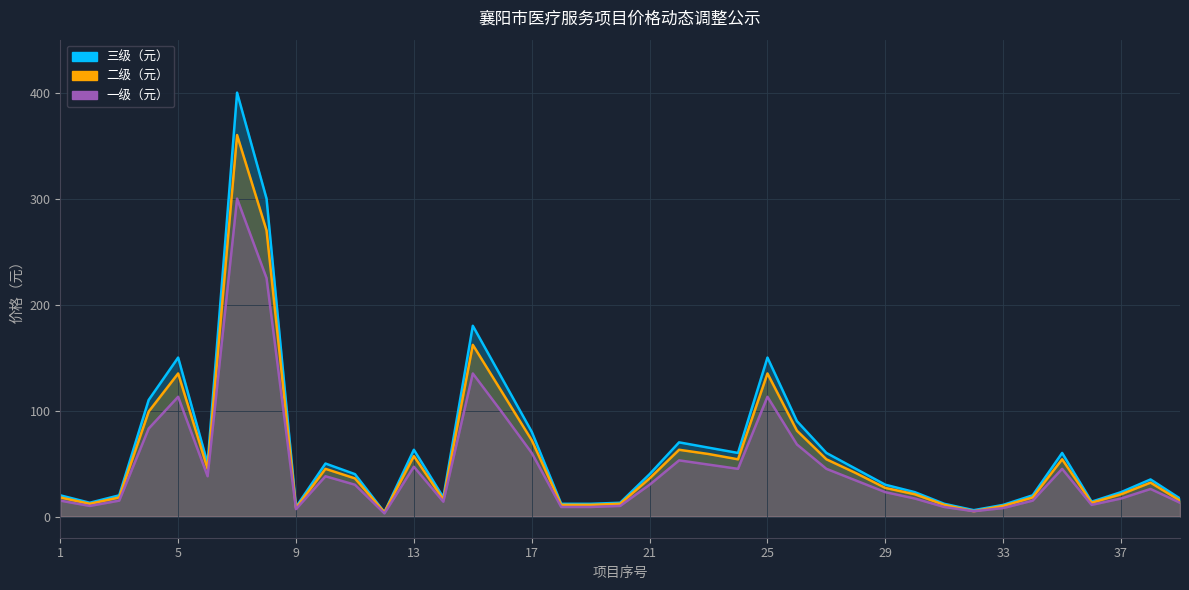

At how many categories does at least one series exceed 365?

1